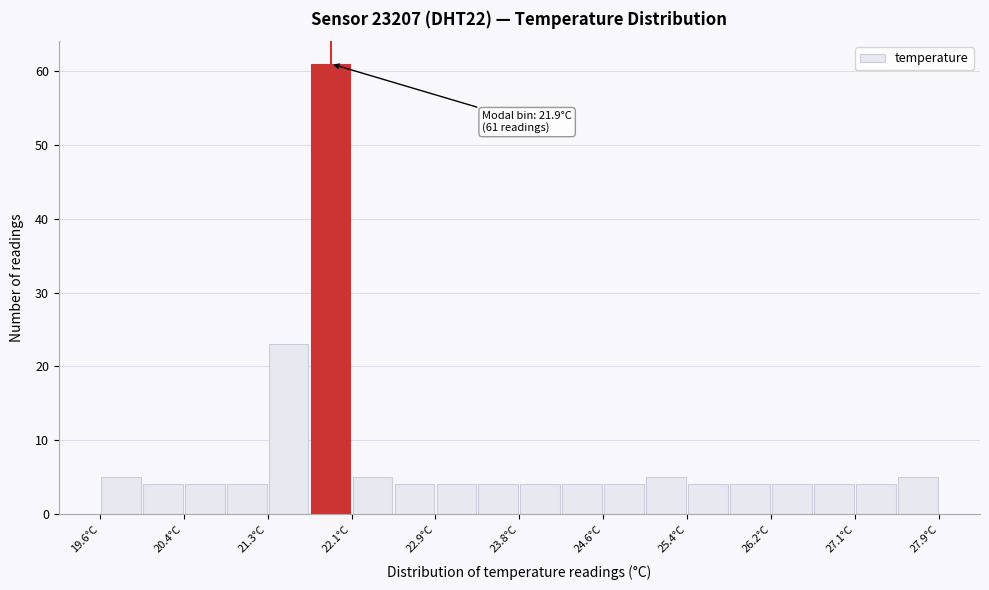

Which range on the x-axis has the tallest bar?

21.7 to 22.1